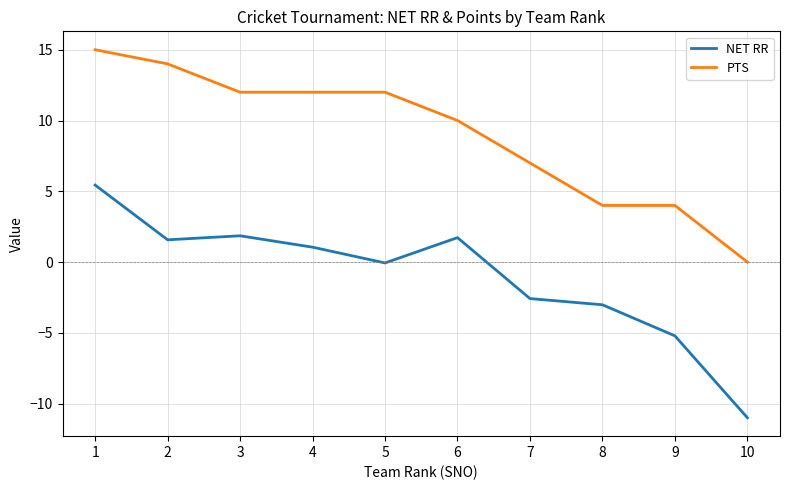

What is the difference between the NET RR values at 6 and 5?

1.8